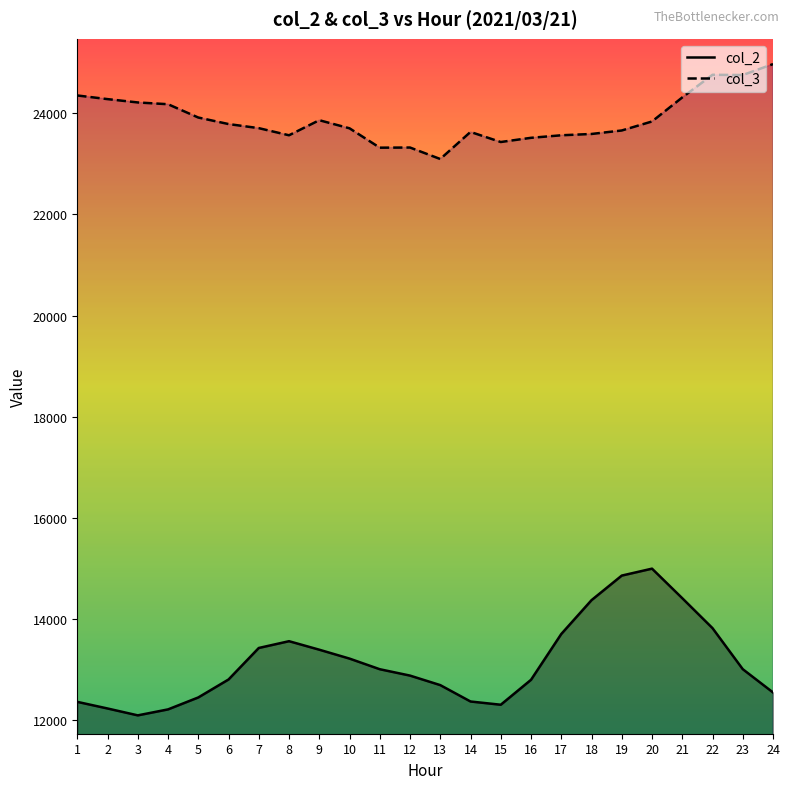

At how many categories does at least one series exceed 17125?

24